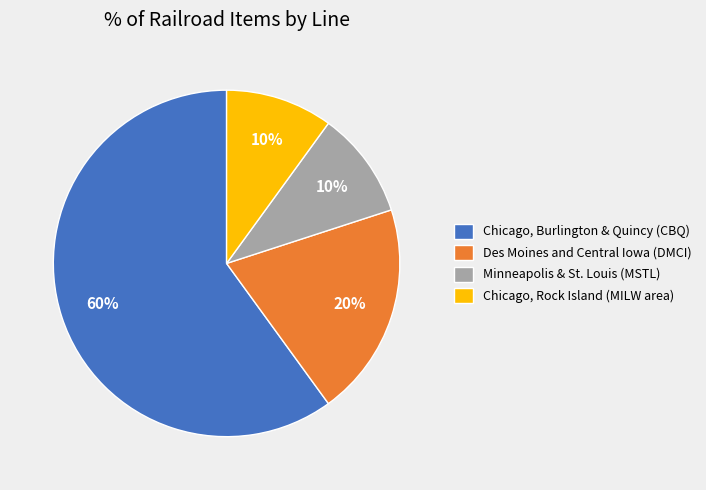

Is it true that Chicago, Burlington & Quincy (CBQ) is 60% of the pie?

True